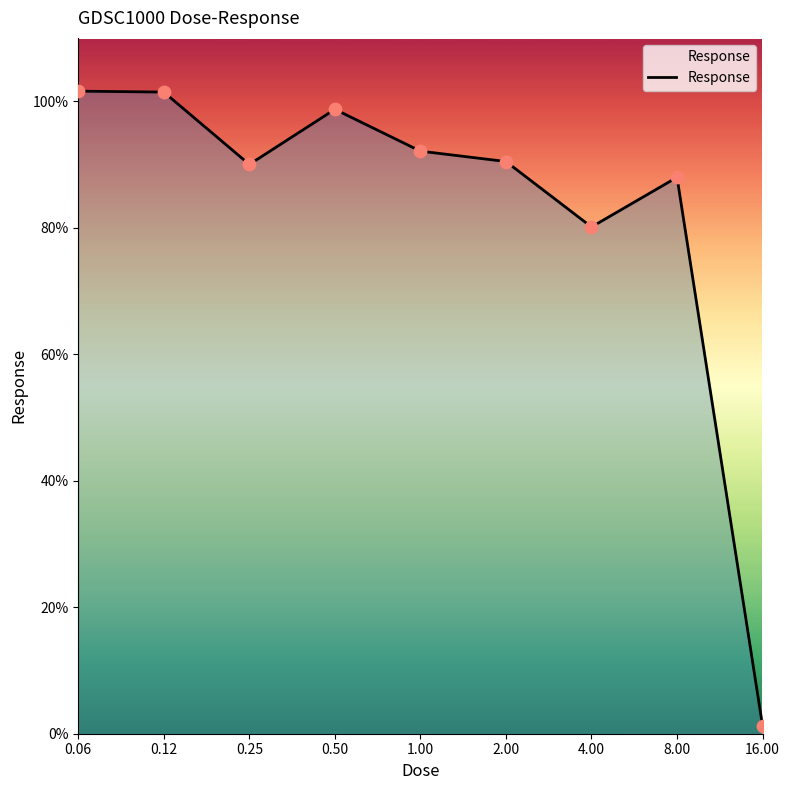

What is the difference between the maximum and minimum values?

100.3